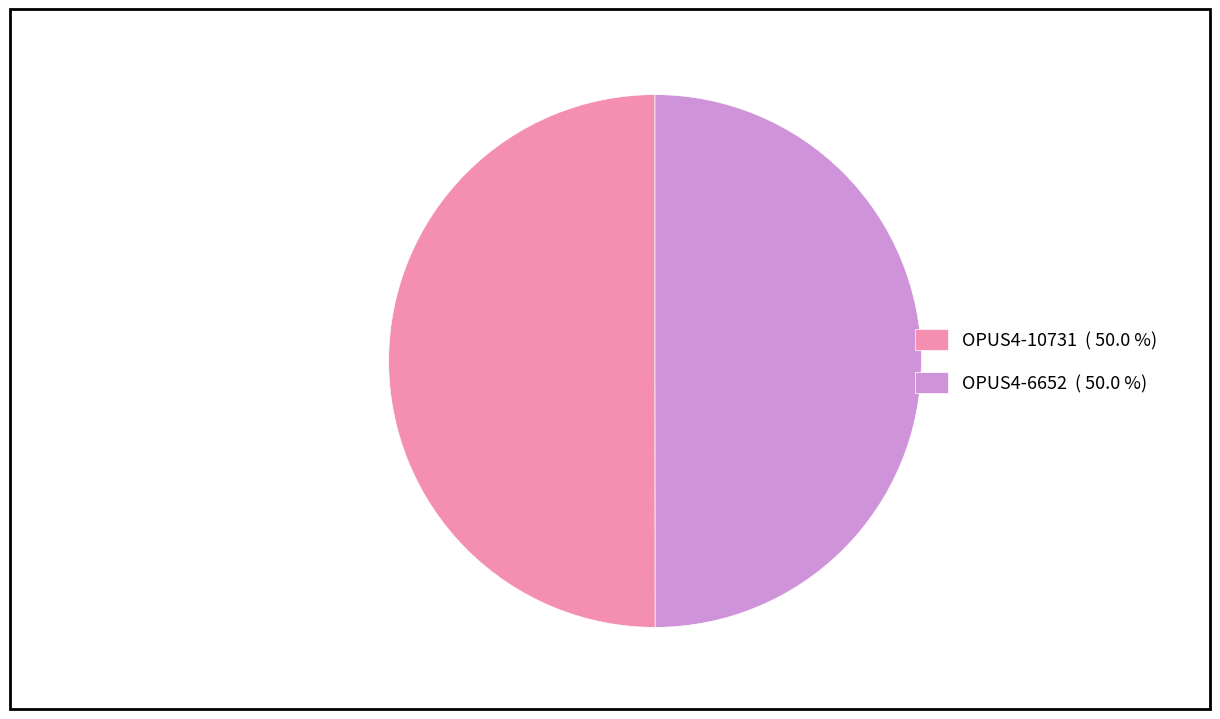

Is the sum of OPUS4-10731 ( 50.0 %) and OPUS4-6652 ( 50.0 %) greater than half?

Yes